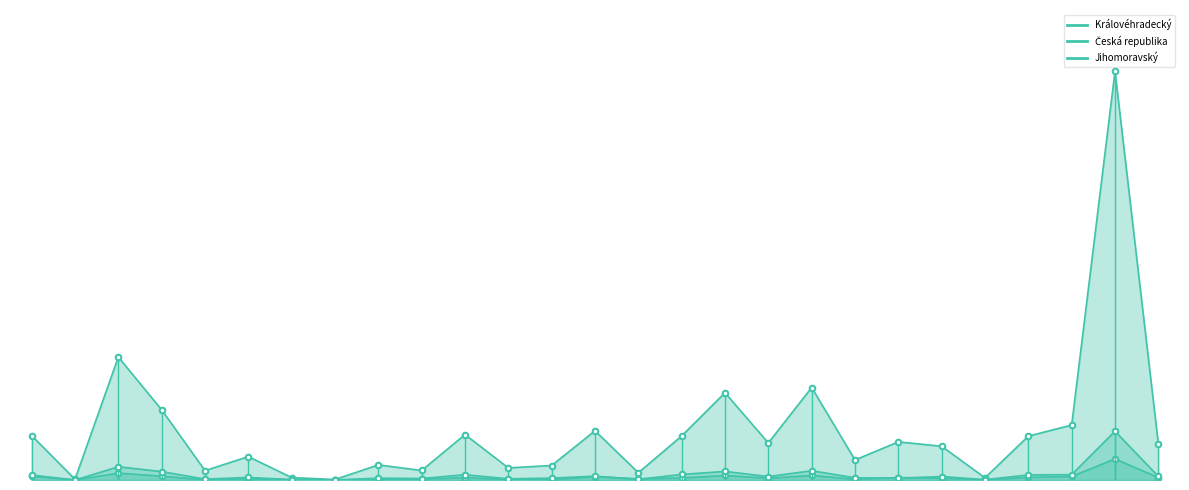

At which category is the sum across all series the highest?

obecná příprava